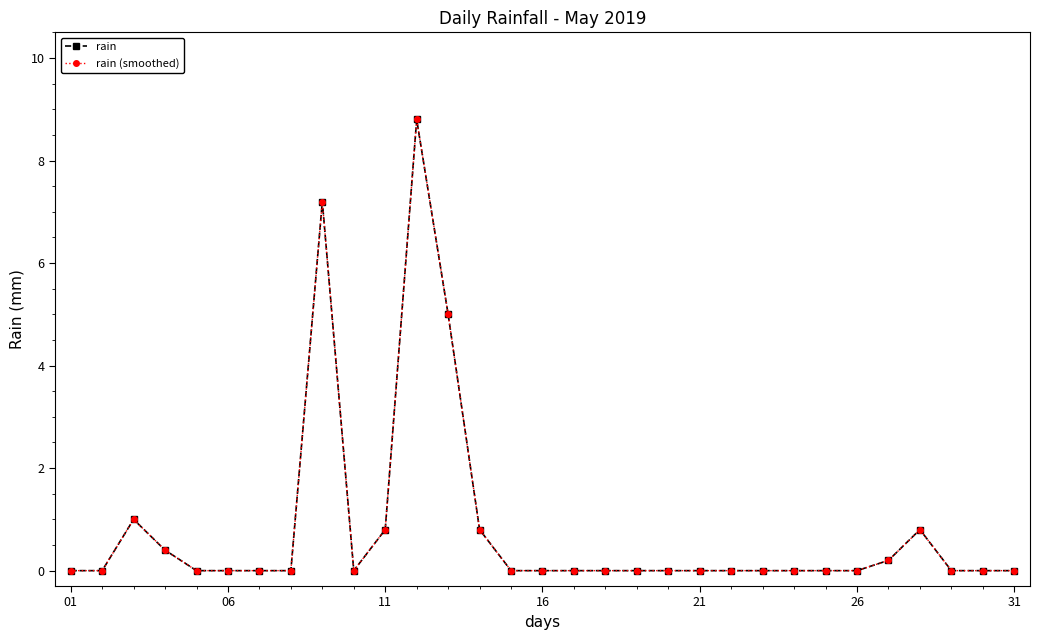

What is the difference between the maximum and minimum values in the rain series?

8.8